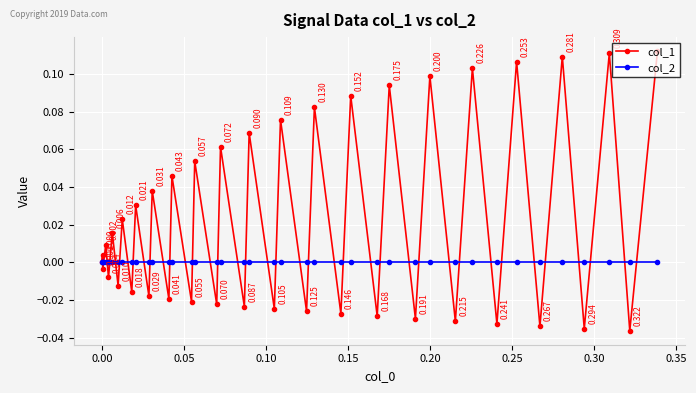

True or false: col_1 has more than 1 points higher than both neighbors.

True